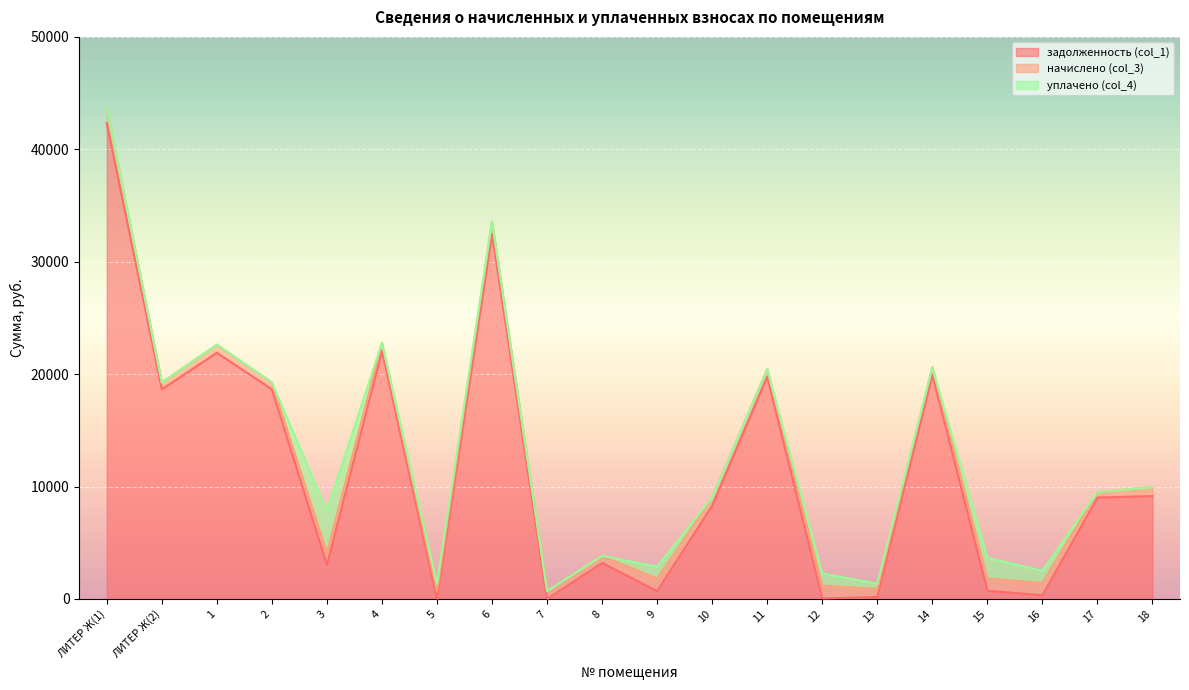

What are all the series names shown in the legend?

задолженность (col_1), начислено (col_3), уплачено (col_4)